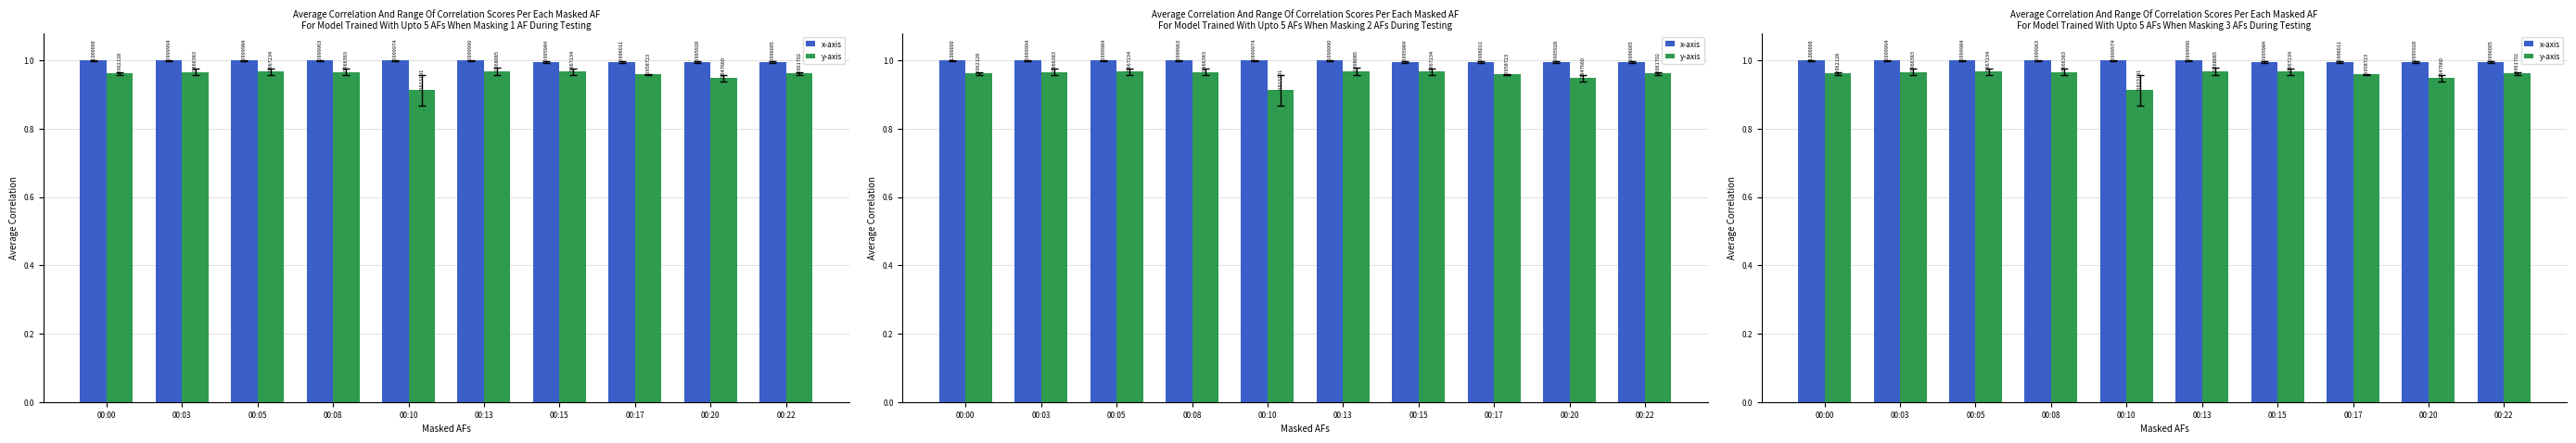

How many distinct data groups are displayed?

2